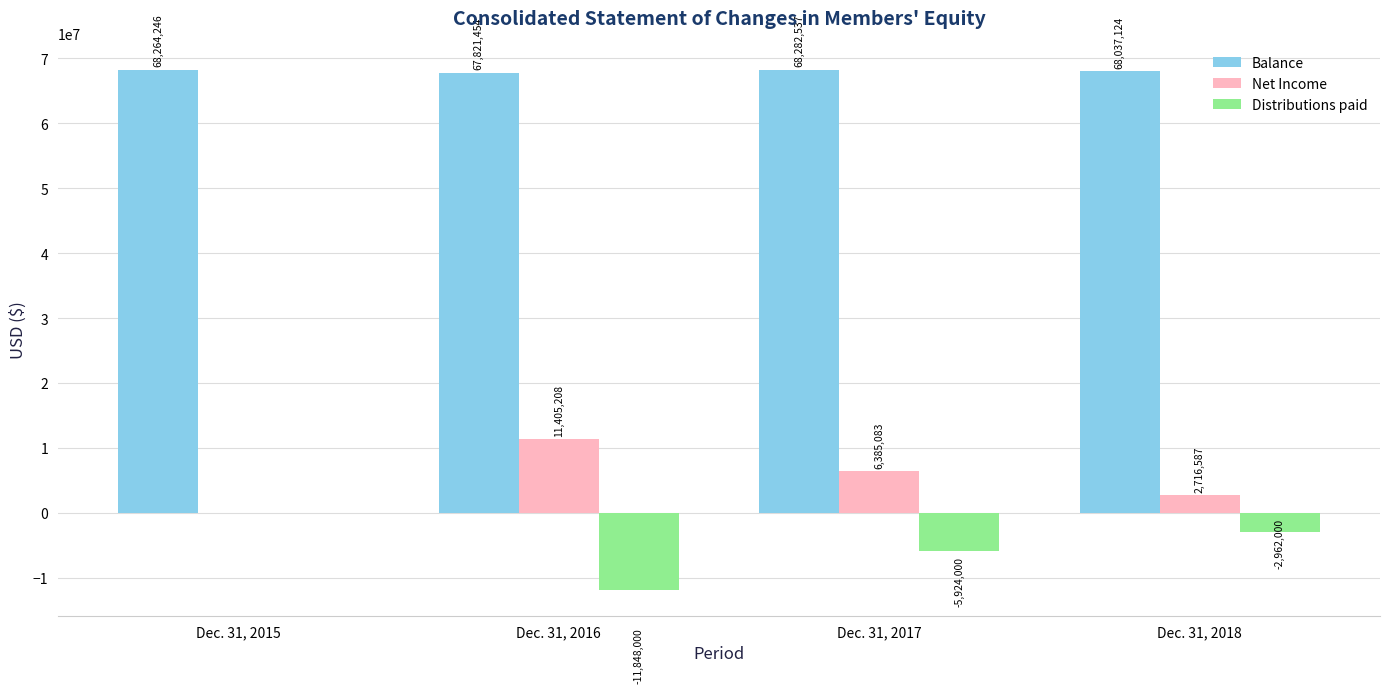

What is the spread (max minus min) of values at Dec. 31, 2017?

74206537